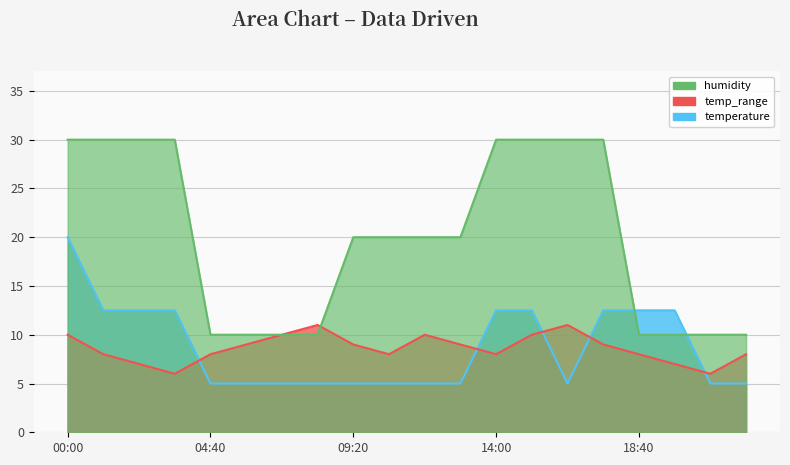

At which category is the sum across all series the highest?

00:00